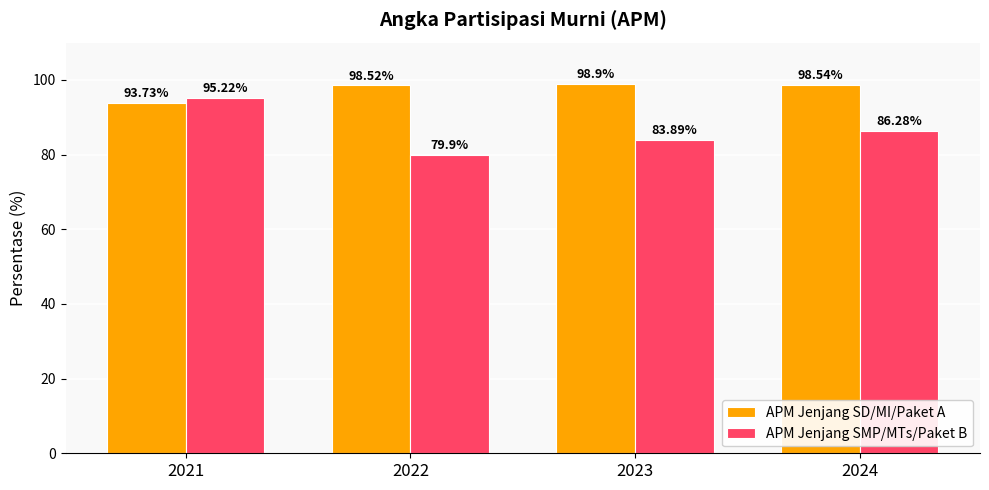

What is the greatest value displayed?

98.9